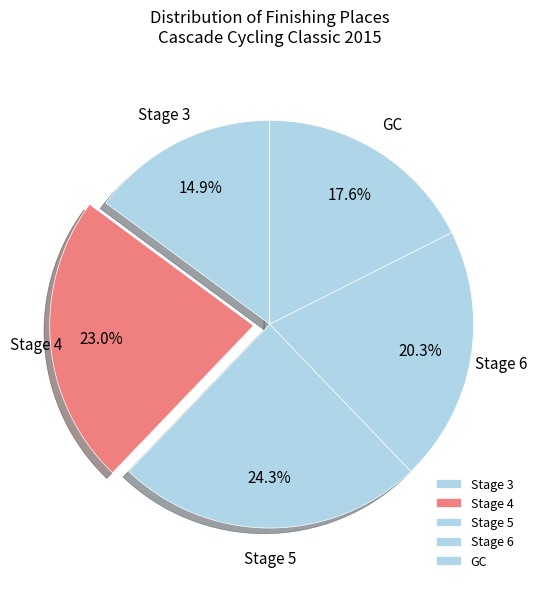

The Stage 6 slice represents 20% of the pie. True or false?

True